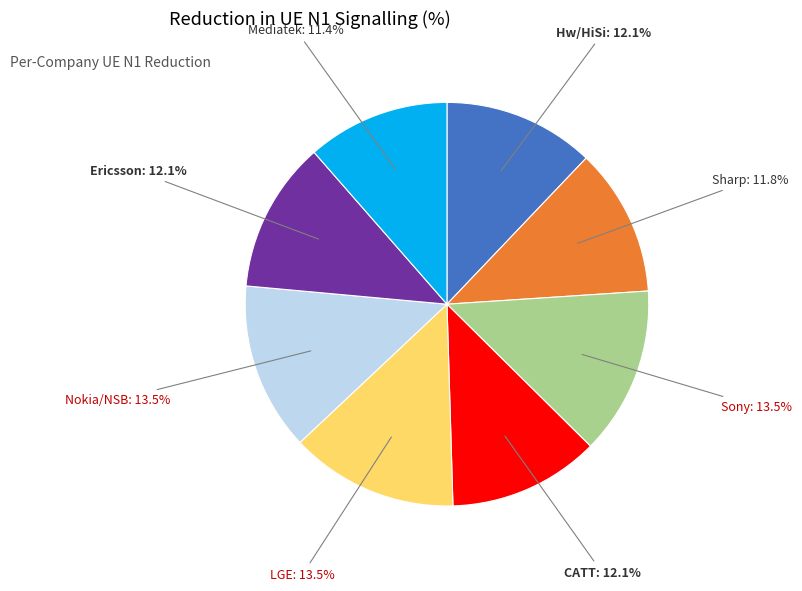

Does Sony represent more than half of the total?

No